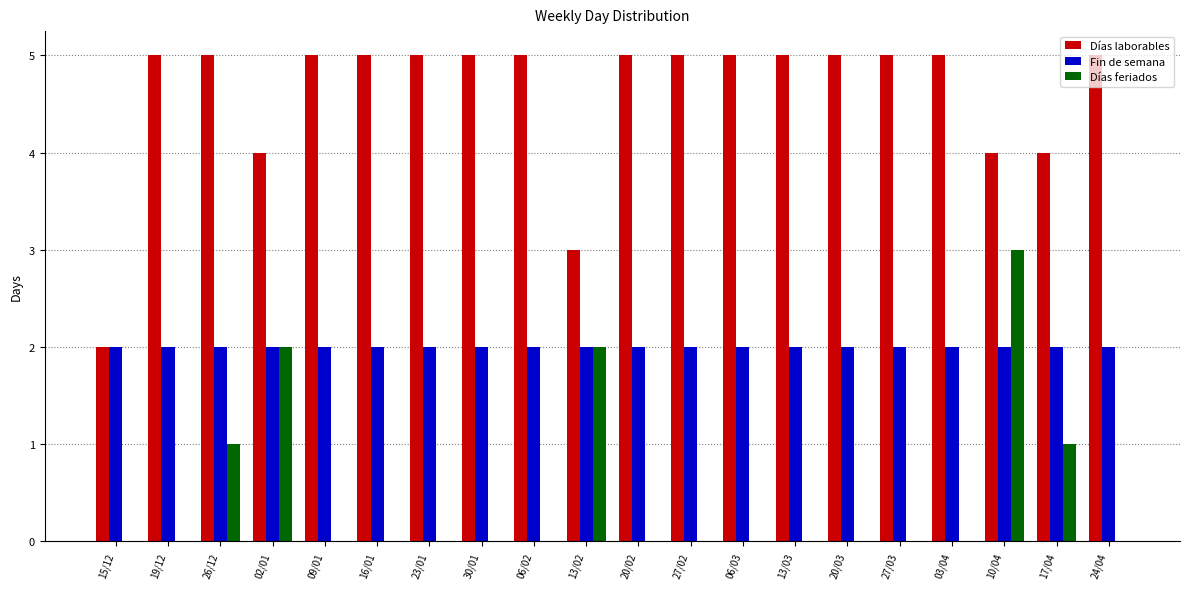

How many series are shown in this chart?

3